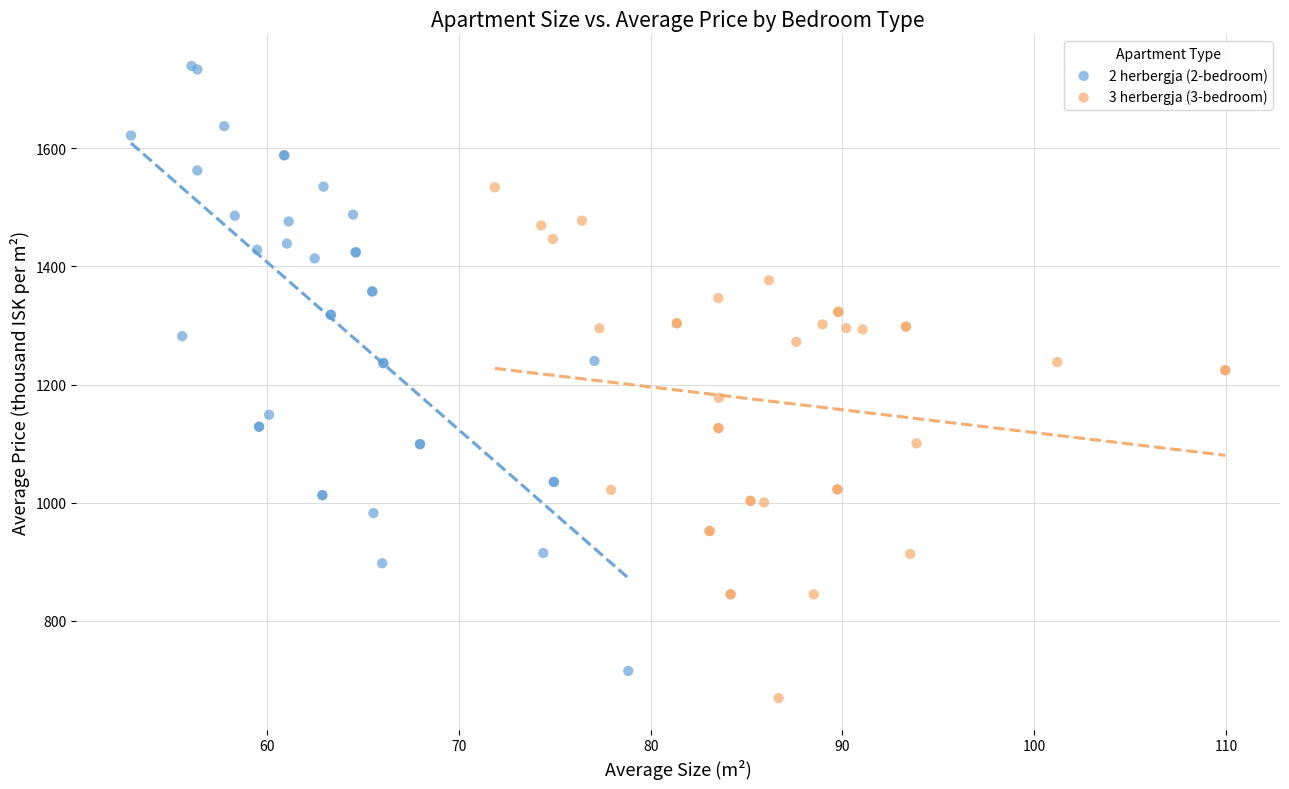

Which series contains the highest Y value?

2 herbergja (2-bedroom)